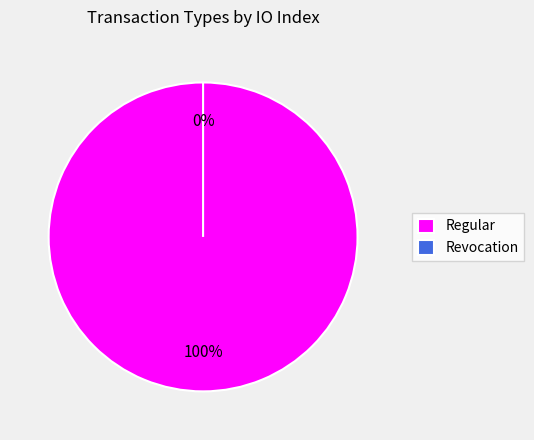

To the nearest percent, what is the difference between the largest and smallest slice percentages?

100%